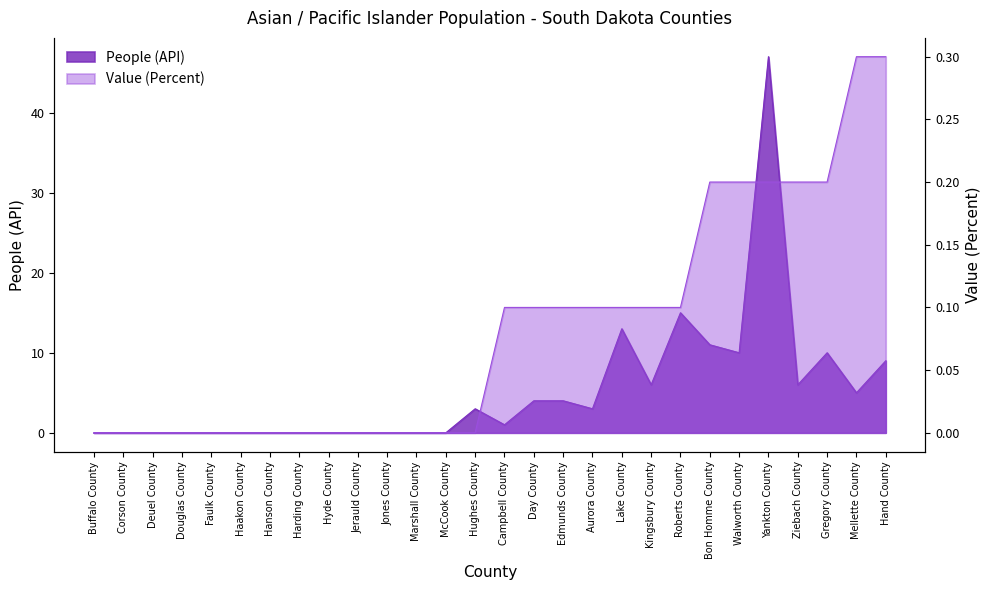

Reading right to left, list all the values displayed in this chart.

People (API): Hand County=9.0	Mellette County=5.0	Gregory County=10.0	Ziebach County=6.0	Yankton County=47.0	Walworth County=10.0	Bon Homme County=11.0	Roberts County=15.0	Kingsbury County=6.0	Lake County=13.0	Aurora County=3.0	Edmunds County=4.0	Day County=4.0	Campbell County=1.0	Hughes County=3.0	McCook County=0.0	Marshall County=0.0	Jones County=0.0	Jerauld County=0.0	Hyde County=0.0	Harding County=0.0	Hanson County=0.0	Haakon County=0.0	Faulk County=0.0	Douglas County=0.0	Deuel County=0.0	Corson County=0.0	Buffalo County=0.0
Value (Percent): Hand County=0.3	Mellette County=0.3	Gregory County=0.2	Ziebach County=0.2	Yankton County=0.2	Walworth County=0.2	Bon Homme County=0.2	Roberts County=0.1	Kingsbury County=0.1	Lake County=0.1	Aurora County=0.1	Edmunds County=0.1	Day County=0.1	Campbell County=0.1	Hughes County=0.0	McCook County=0.0	Marshall County=0.0	Jones County=0.0	Jerauld County=0.0	Hyde County=0.0	Harding County=0.0	Hanson County=0.0	Haakon County=0.0	Faulk County=0.0	Douglas County=0.0	Deuel County=0.0	Corson County=0.0	Buffalo County=0.0